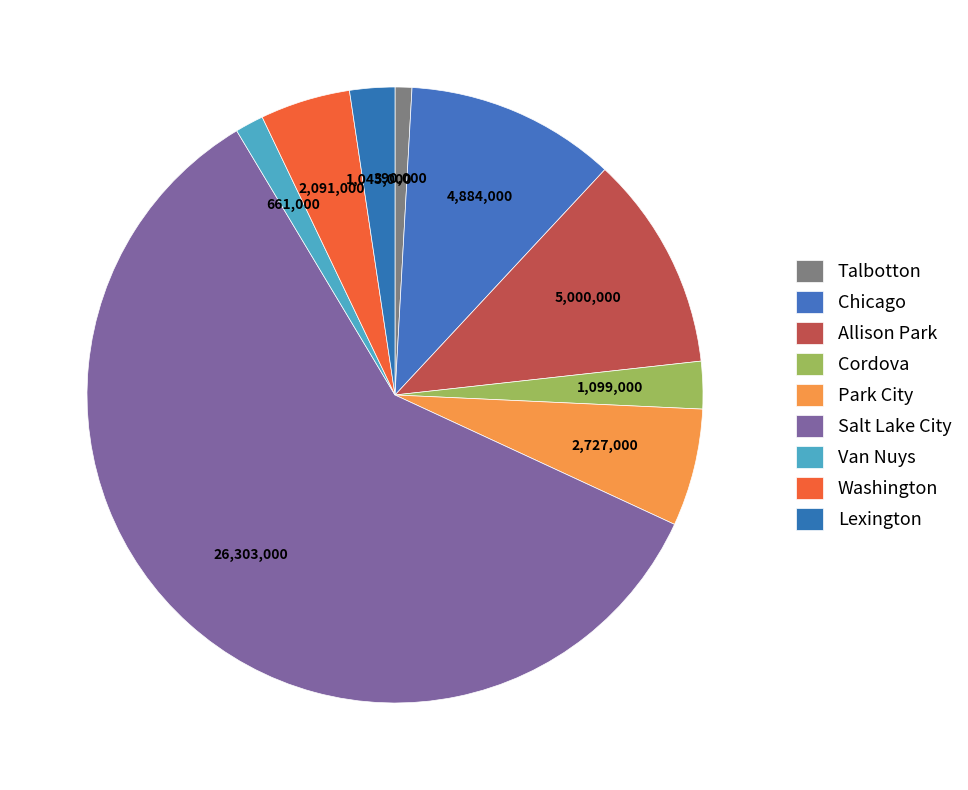

Rank the categories by value from lowest to highest.

Talbotton, Van Nuys, Lexington, Cordova, Washington, Park City, Chicago, Allison Park, Salt Lake City